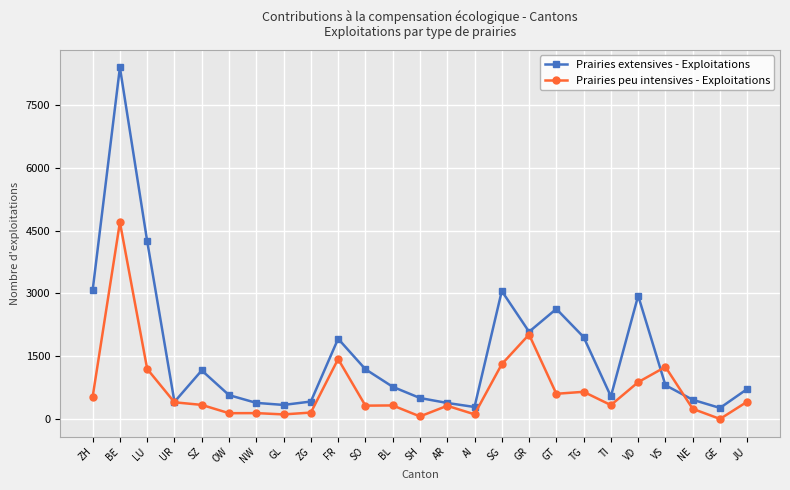

Where does the Prairies extensives - Exploitations series first go above 775?

ZH